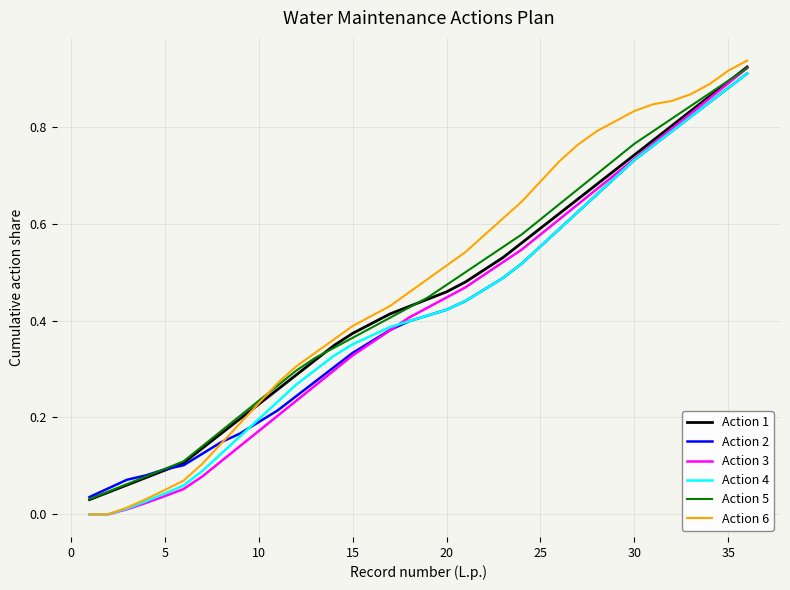

Which series has the widest spread of values?

Action 6